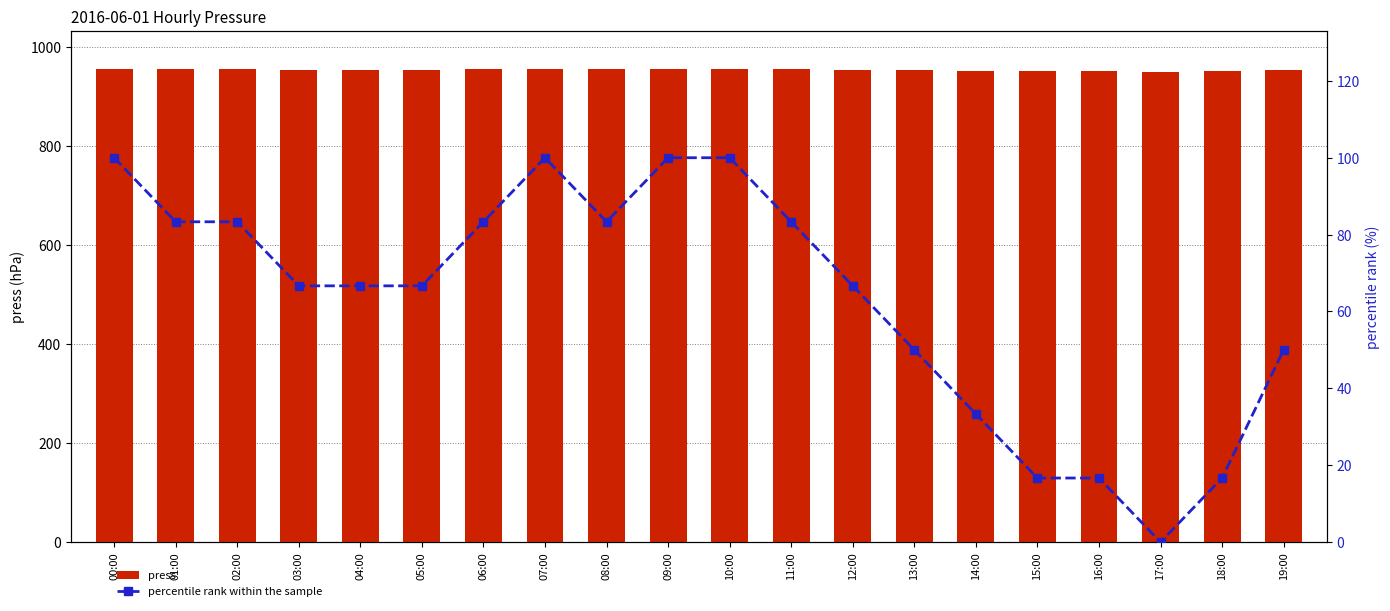

List the series in order of their peak value, highest first.

press, percentile rank within the sample